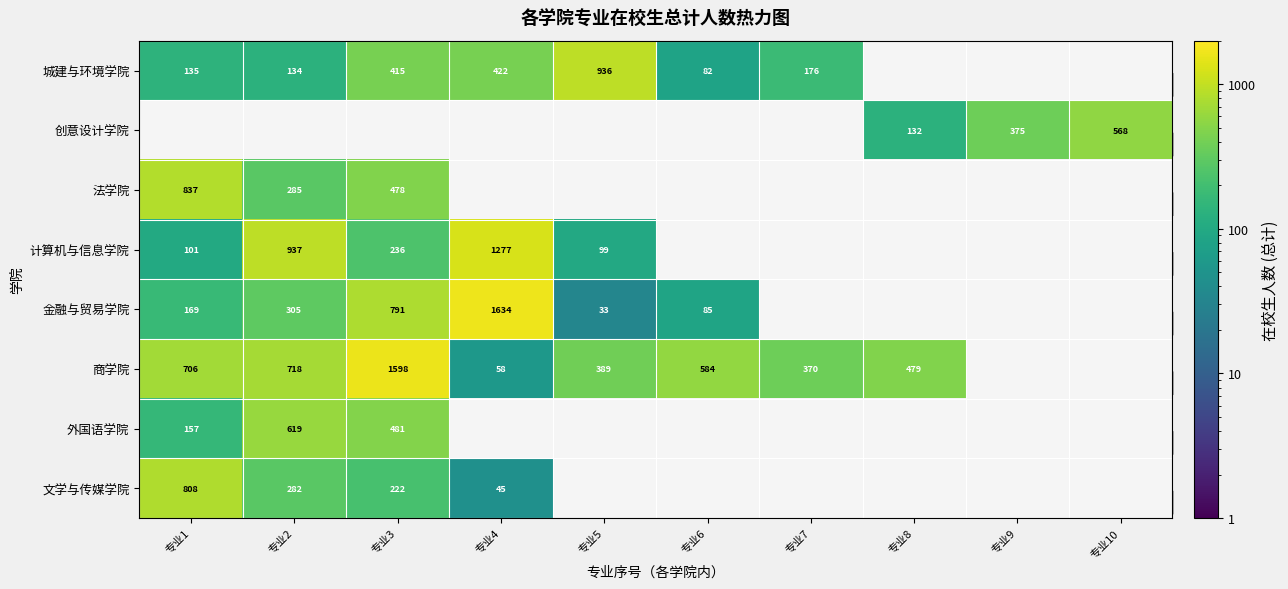

True or false: 文学与传媒学院 has a value of 104.7 at 专业3.

False